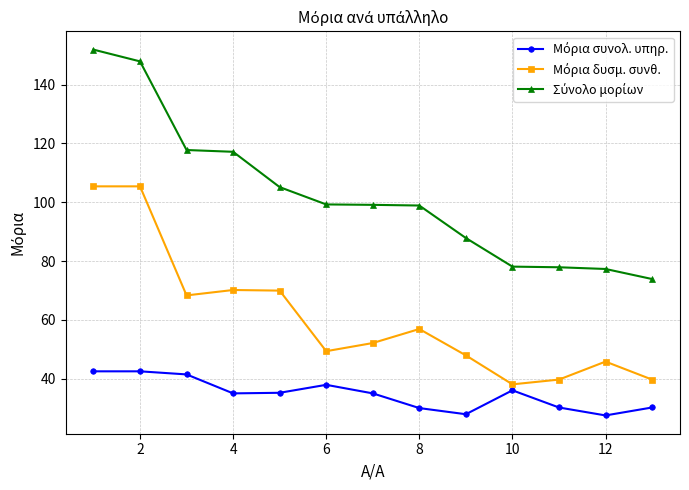

What is the smallest value displayed?

27.5